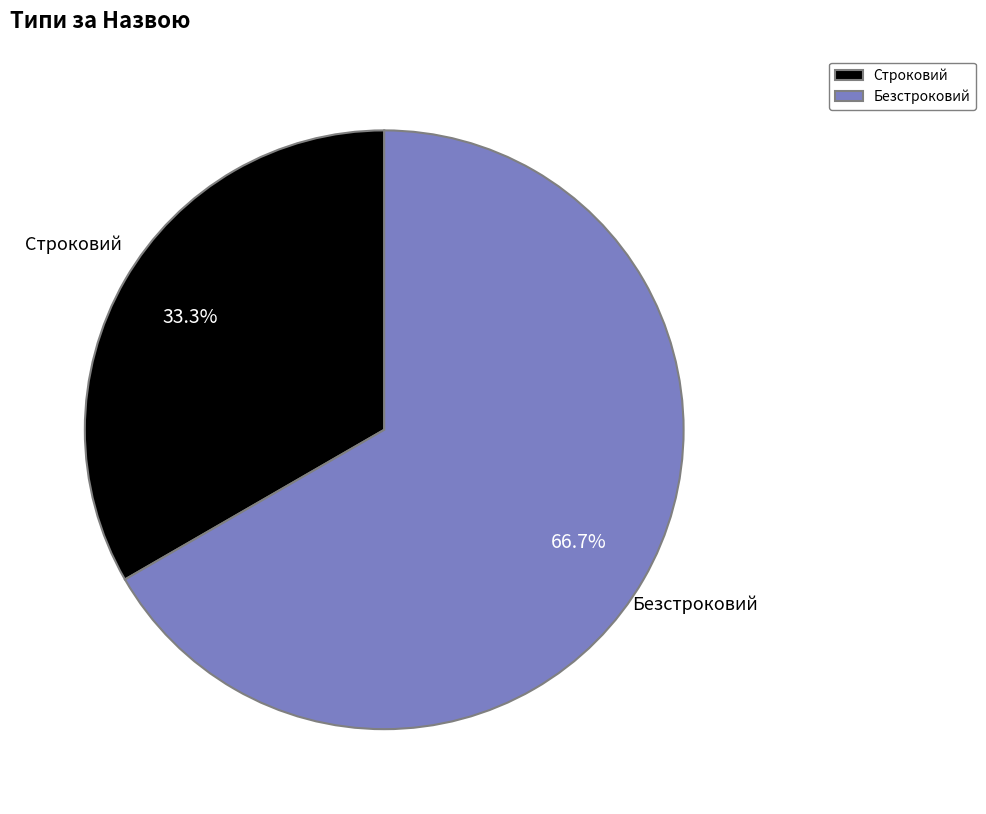

How many slices are in this pie chart?

2